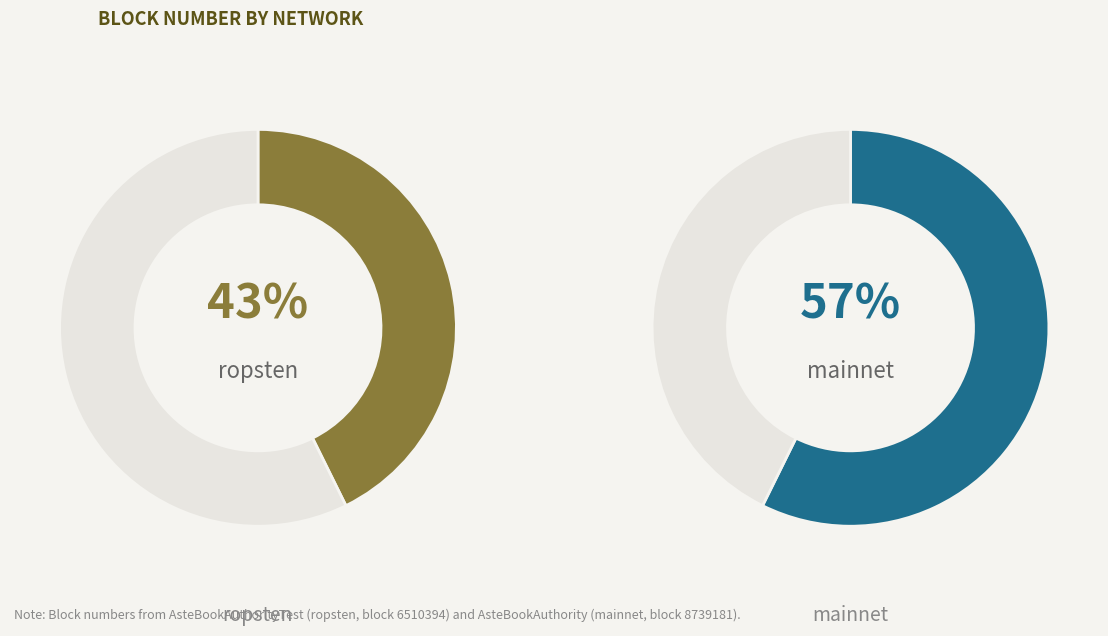

What portion of the pie excludes mainnet?

42.7%